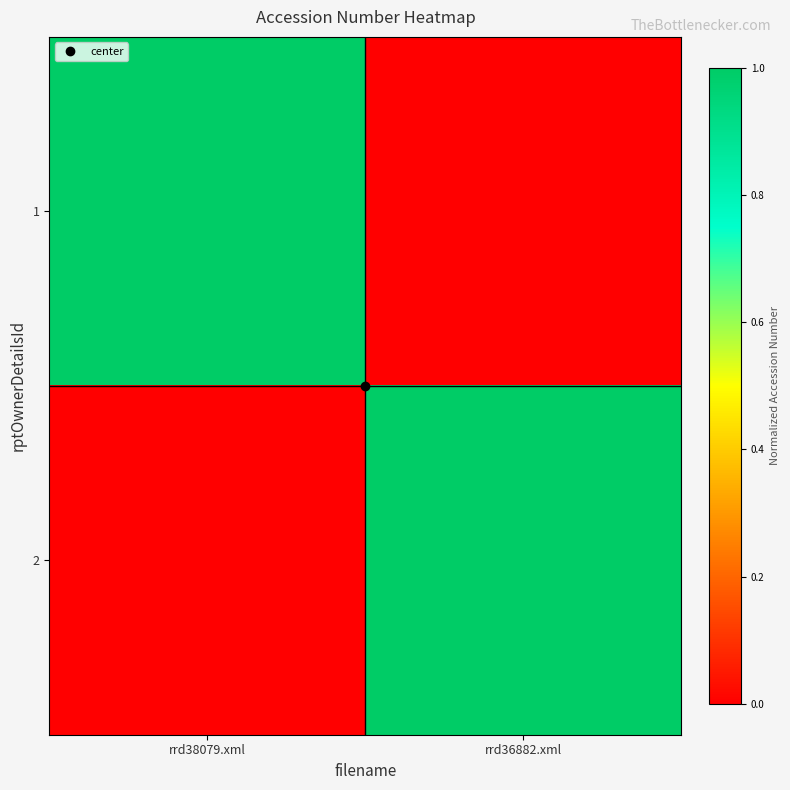

What is the total value across all series at rrd38079.xml?

1.0